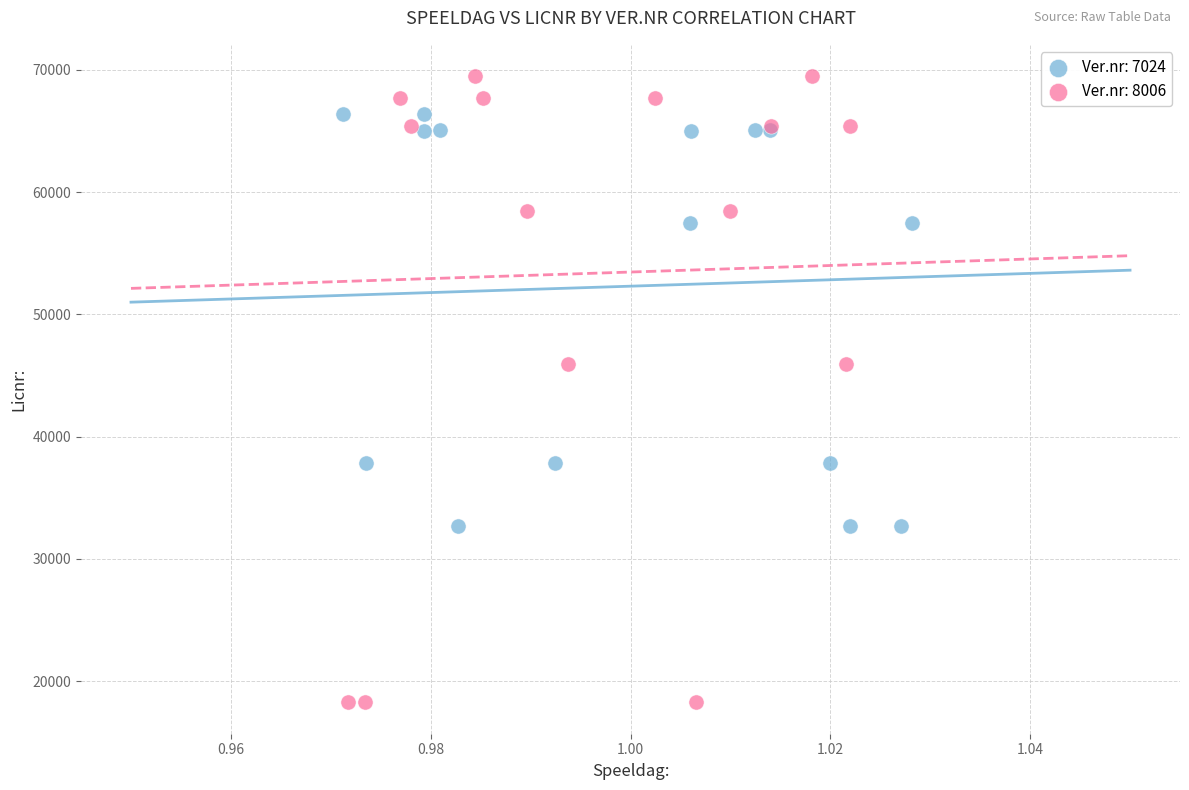

Which series has the widest spread of Y values?

Ver.nr: 8006